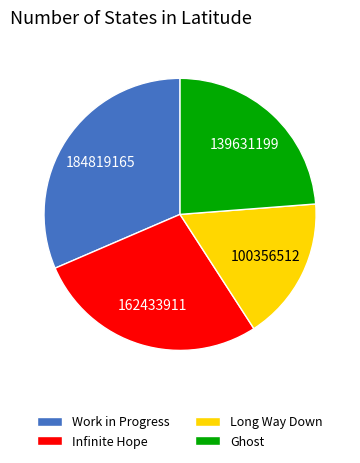

How many slices are in this pie chart?

4